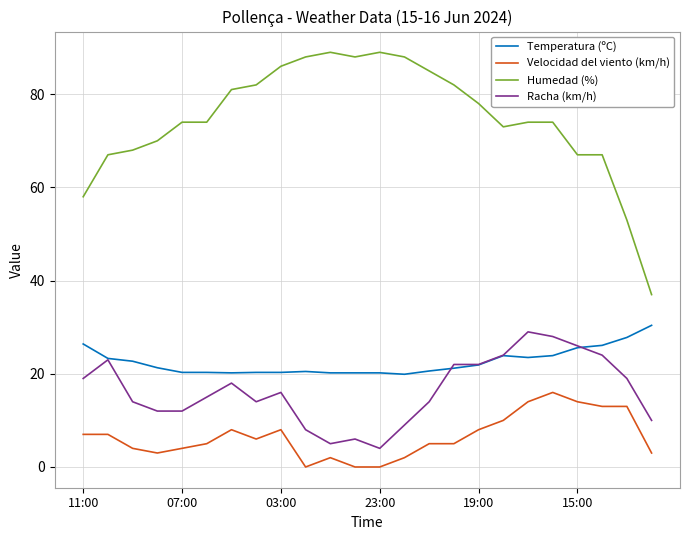

What are all the series names shown in the legend?

Temperatura (ºC), Velocidad del viento (km/h), Humedad (%), Racha (km/h)